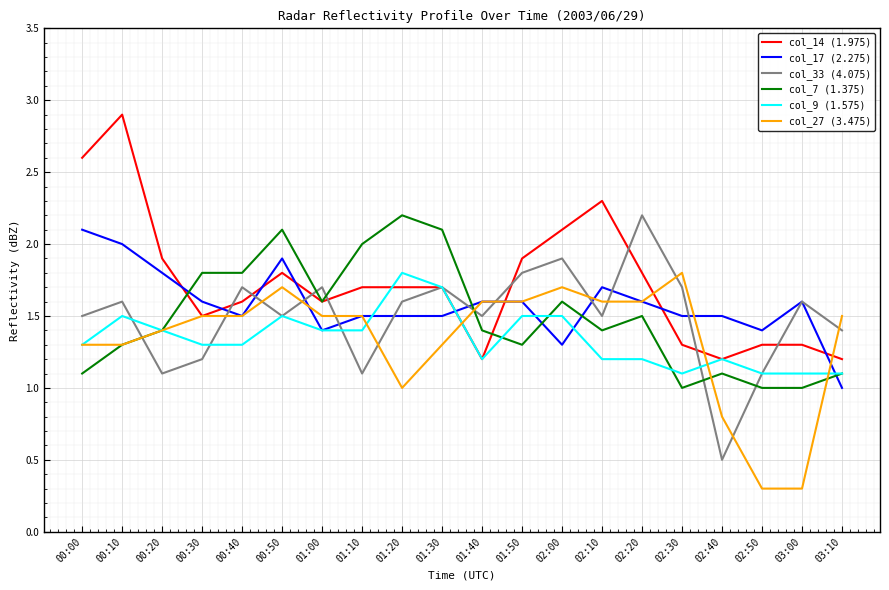

True or false: col_9 (1.575) has more than 0 points higher than both neighbors.

True